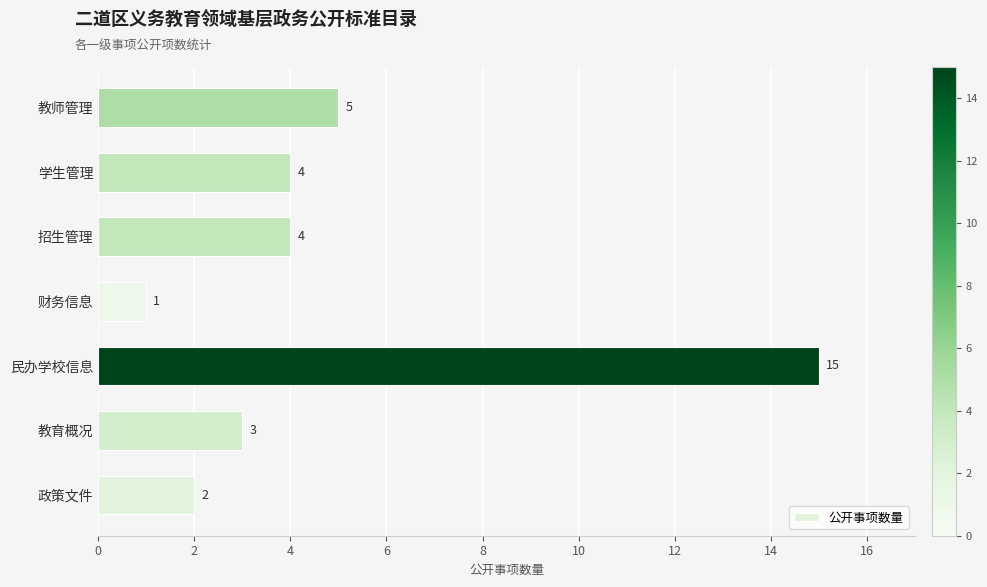

Count the number of data series in this chart.

1